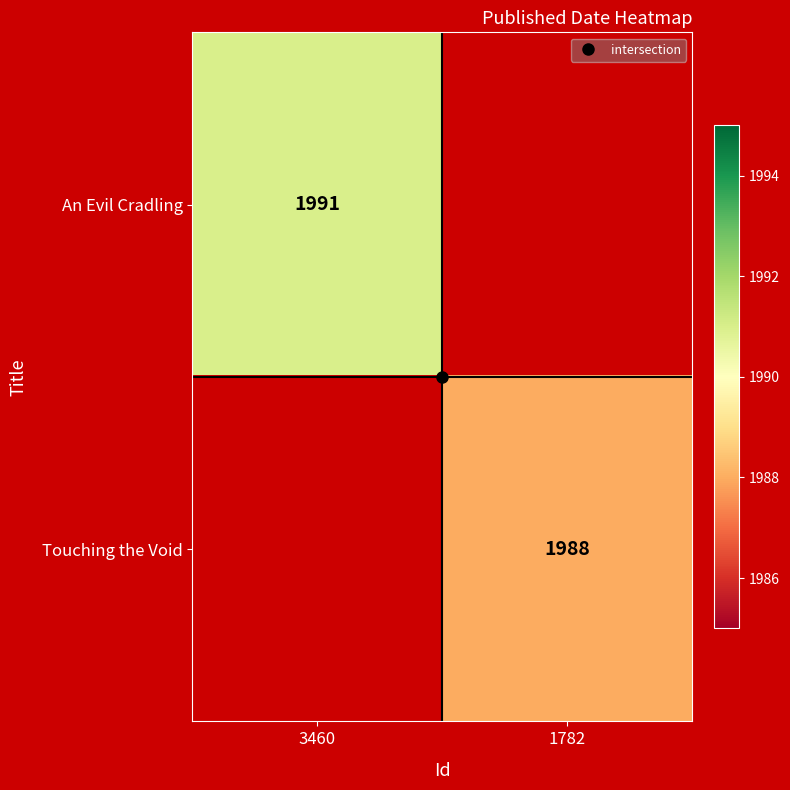

Which label corresponds to the smallest value in the chart?

1782